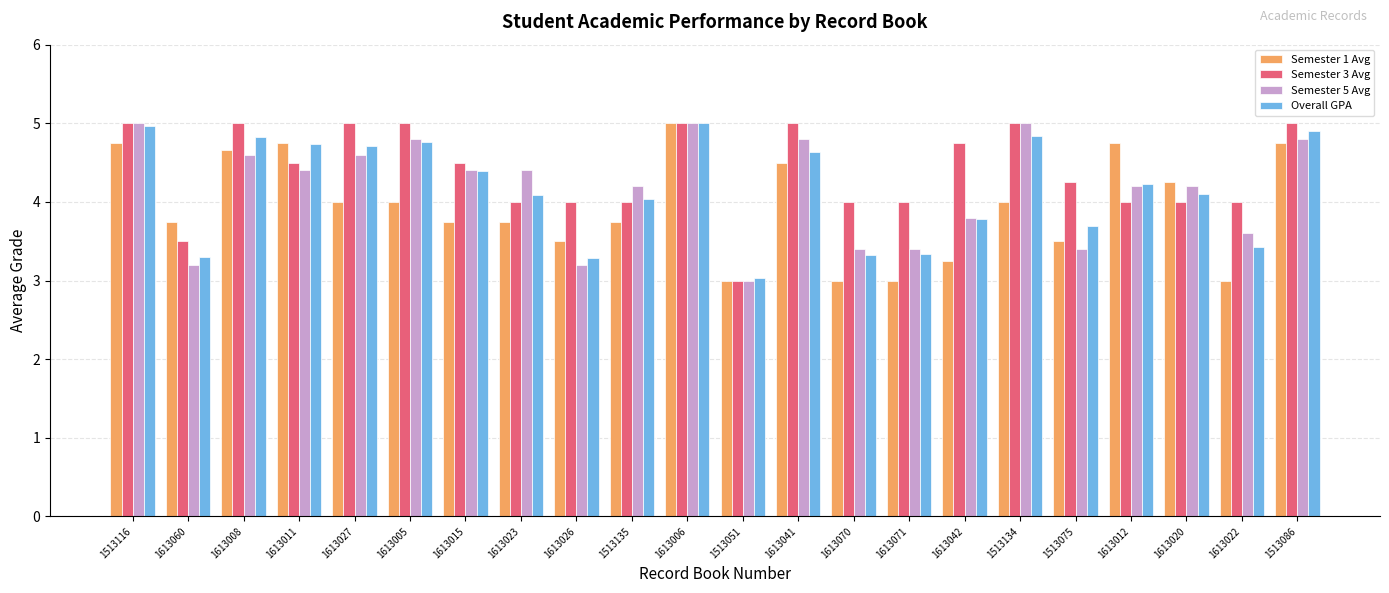

True or false: Semester 3 Avg has a value of 4.0 at 1613026.

True